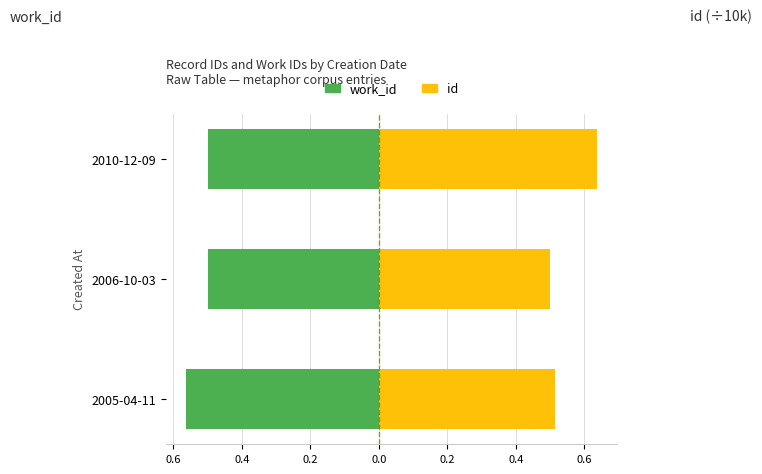

What is the greatest value displayed?

0.6